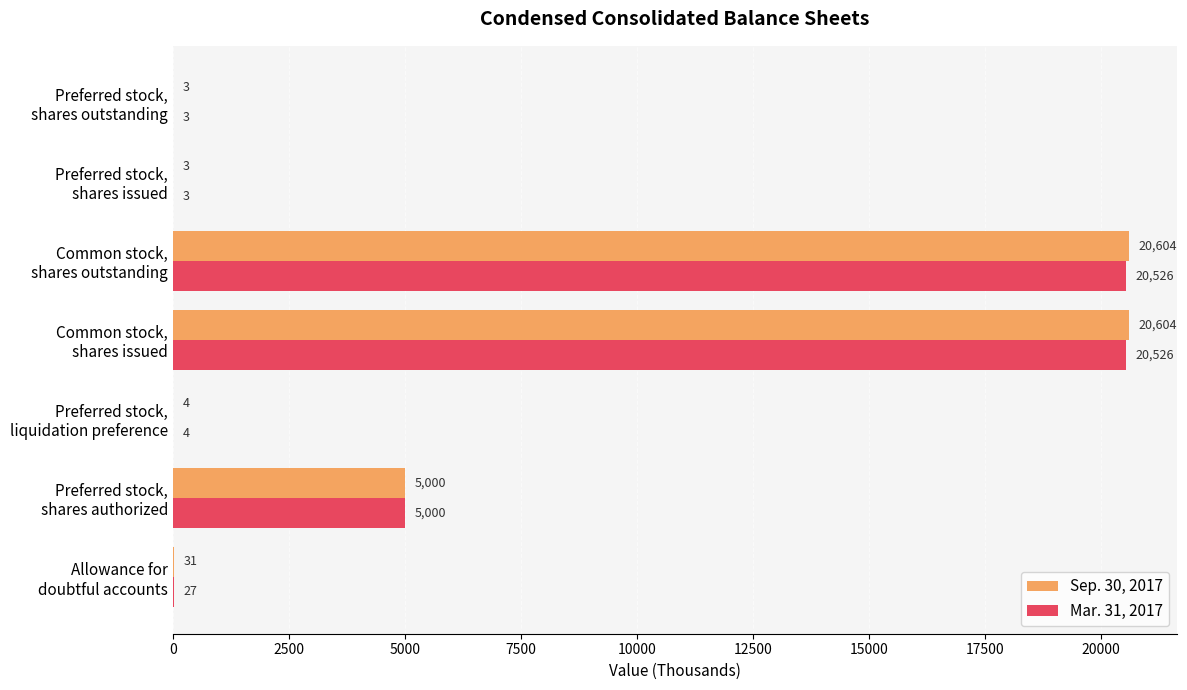

Which series has the largest total across all categories?

Sep. 30, 2017